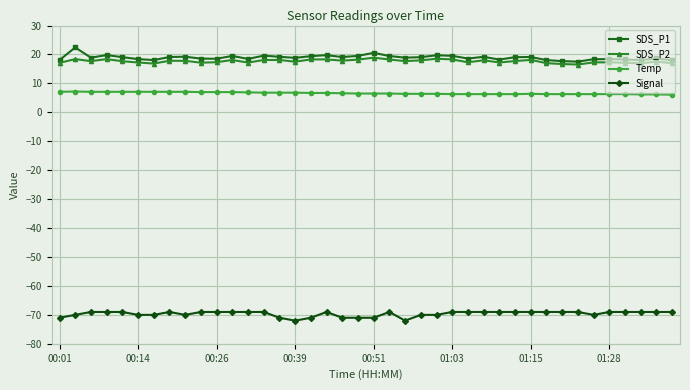

True or false: Temp and SDS_P1 cross at least once.

False